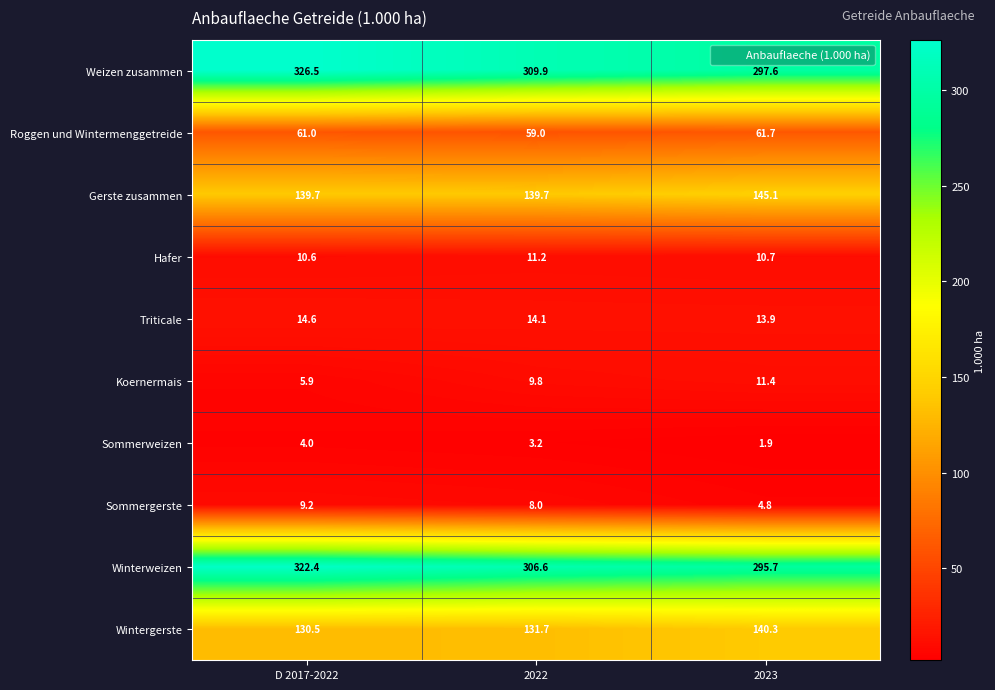

At which category is the sum across all series the highest?

D 2017-2022